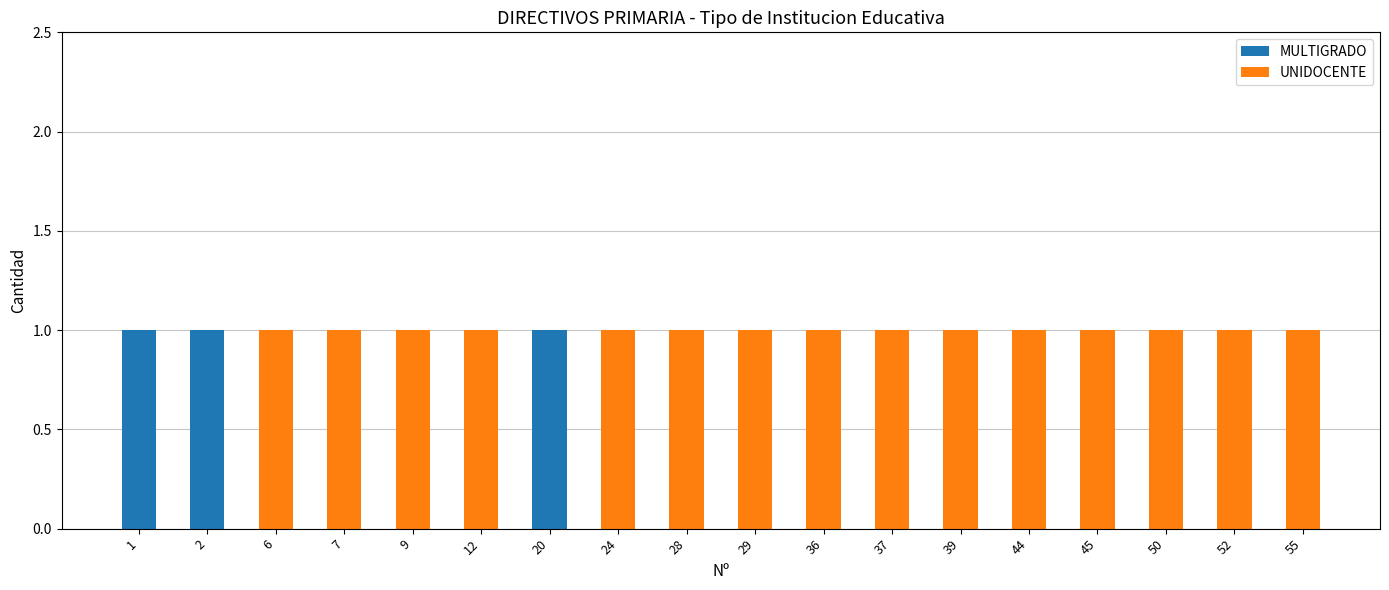

The MULTIGRADO series shows -1 at 39. True or false?

False